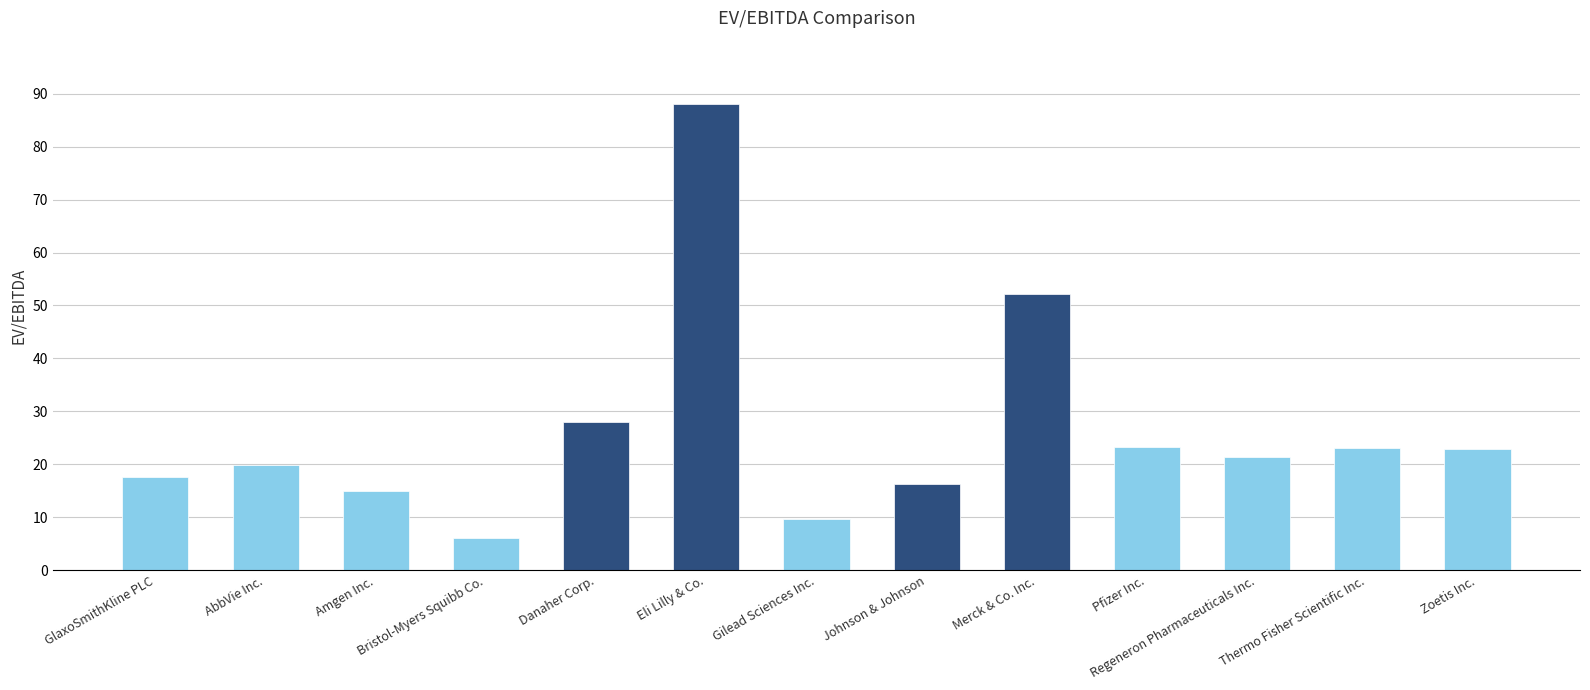

Is it true that the value at Danaher Corp. is 27.9?

True